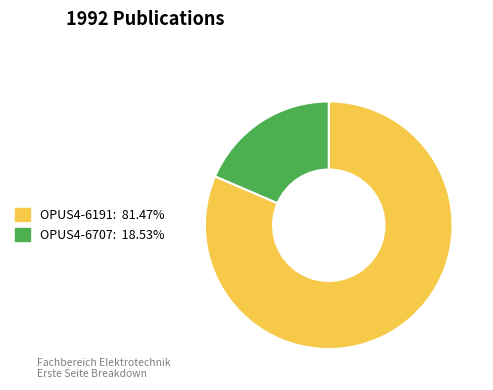

Between OPUS4-6191 and OPUS4-6707, which is larger?

OPUS4-6191